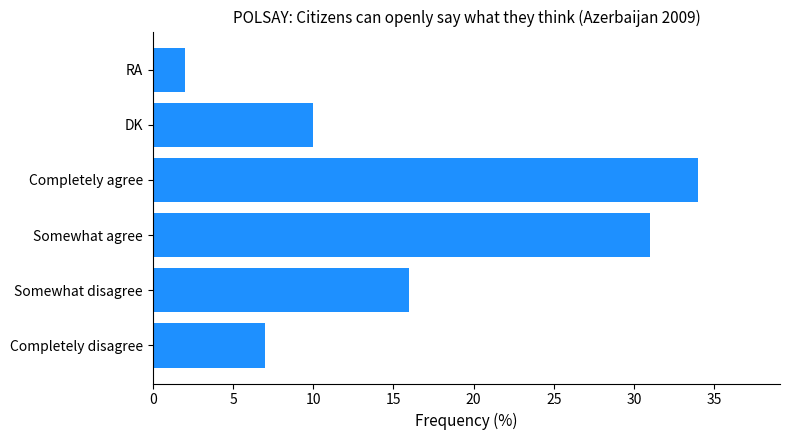

Reading bottom to top, what are all the values shown in this chart?

7	16	31	34	10	2